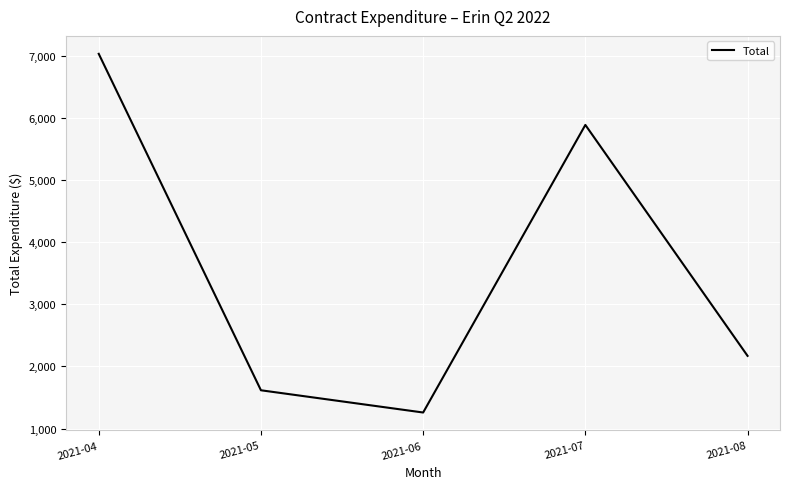

How many interior local peaks (higher than both neighbors) does the data have?

1